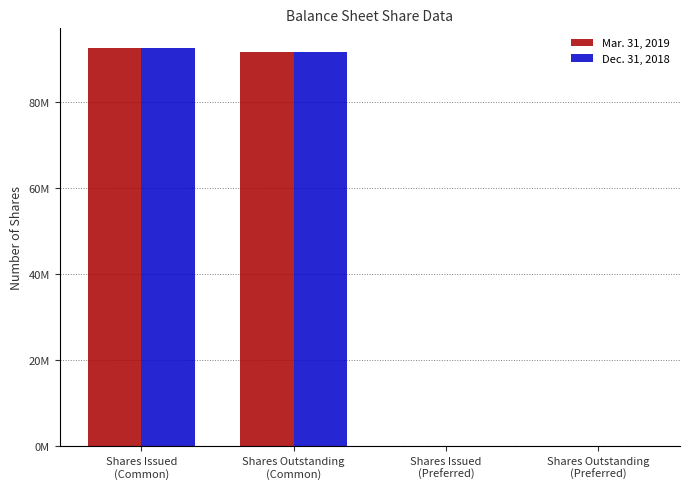

List the series in order of their peak value, highest first.

Mar. 31, 2019, Dec. 31, 2018